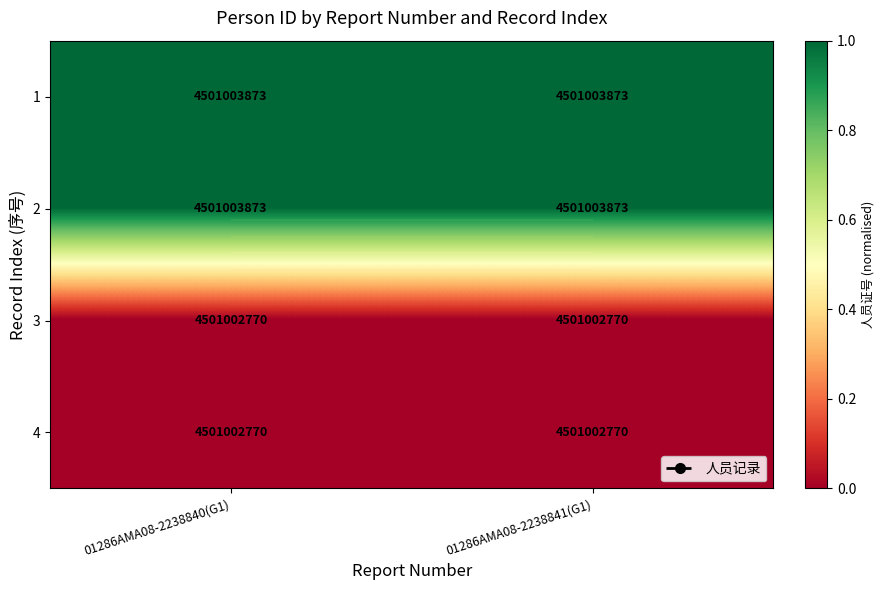

What is the lowest value of the 2 series?

1.0